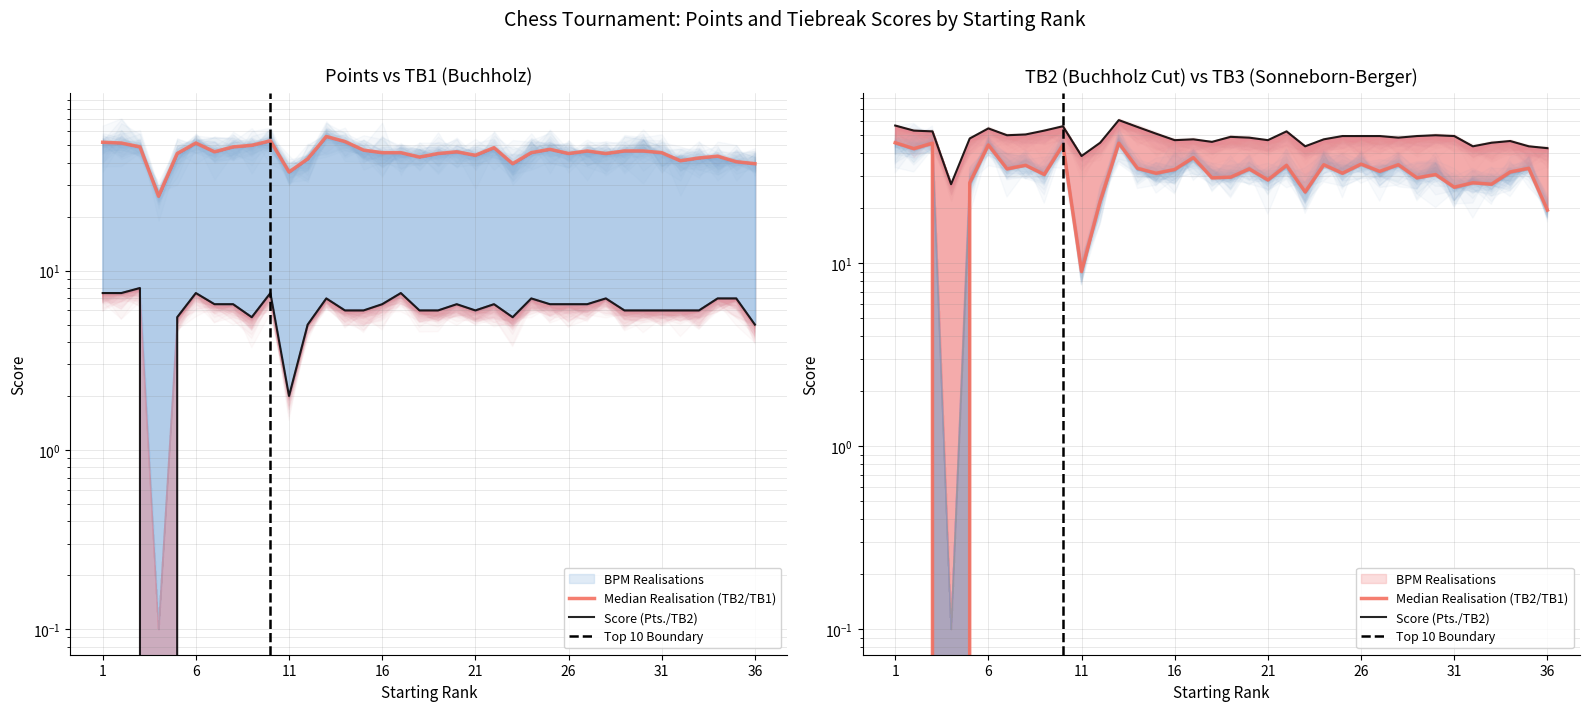

Which category has the highest value in the TB2 series?

13